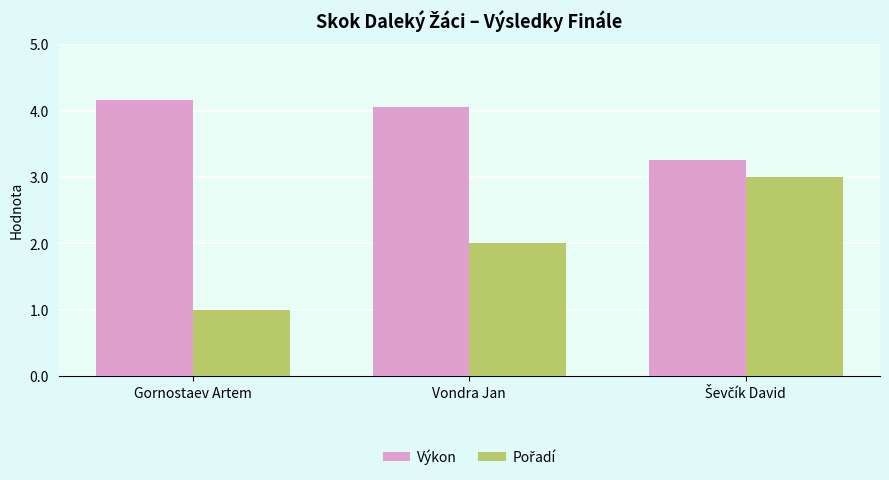

What is the average value of the Výkon series?

3.8